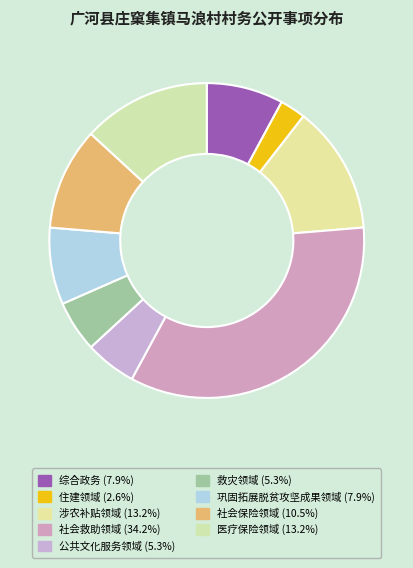

Which has a higher value, 涉农补贴领域 or 社会保险领域?

涉农补贴领域